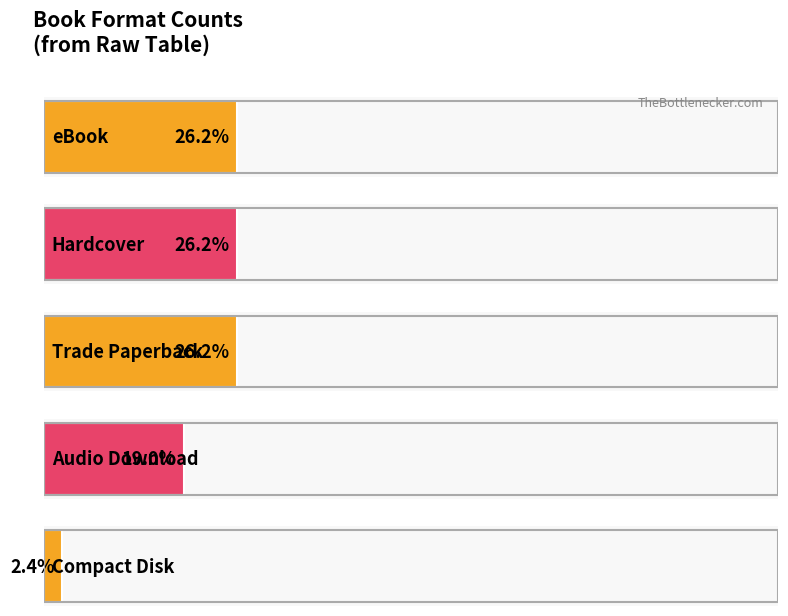

Does the chart contain stacked bars?

No